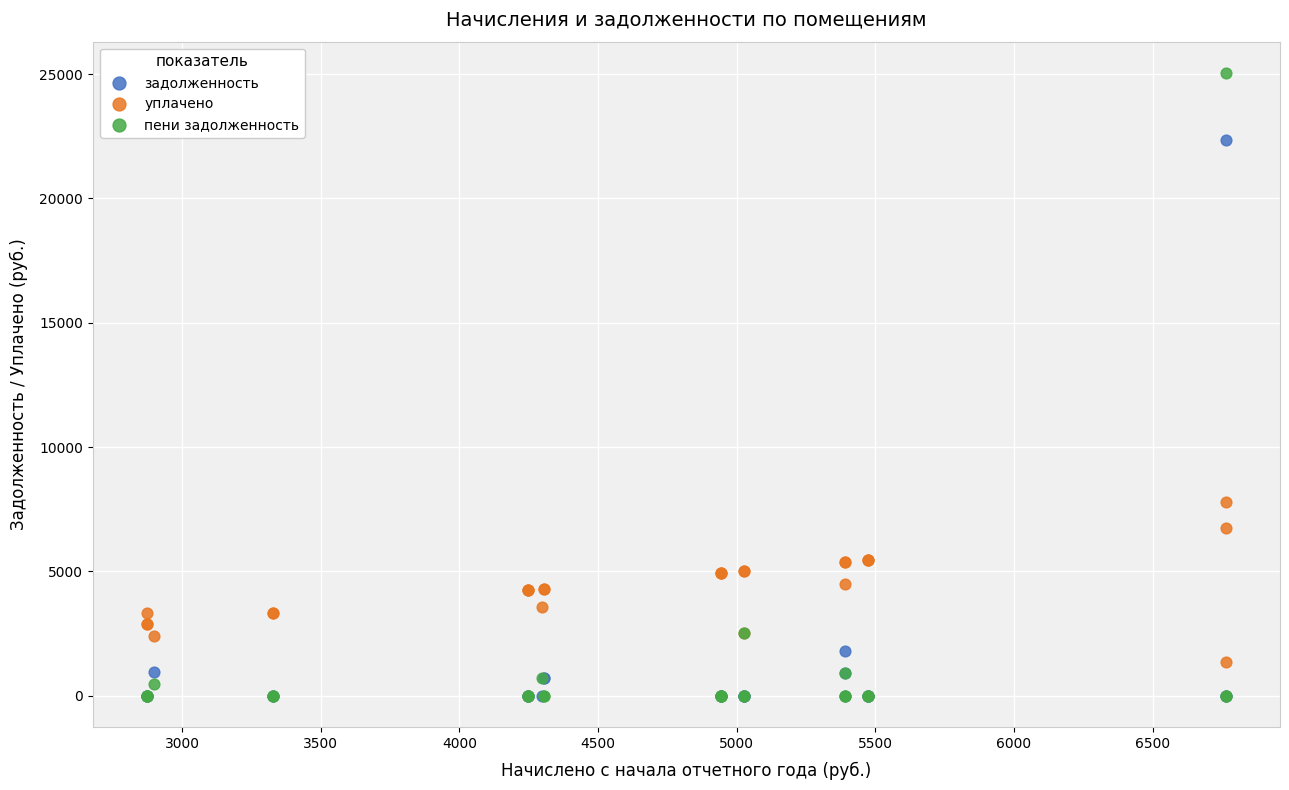

Across all series, what Y value is closest to 12527?

7810.5